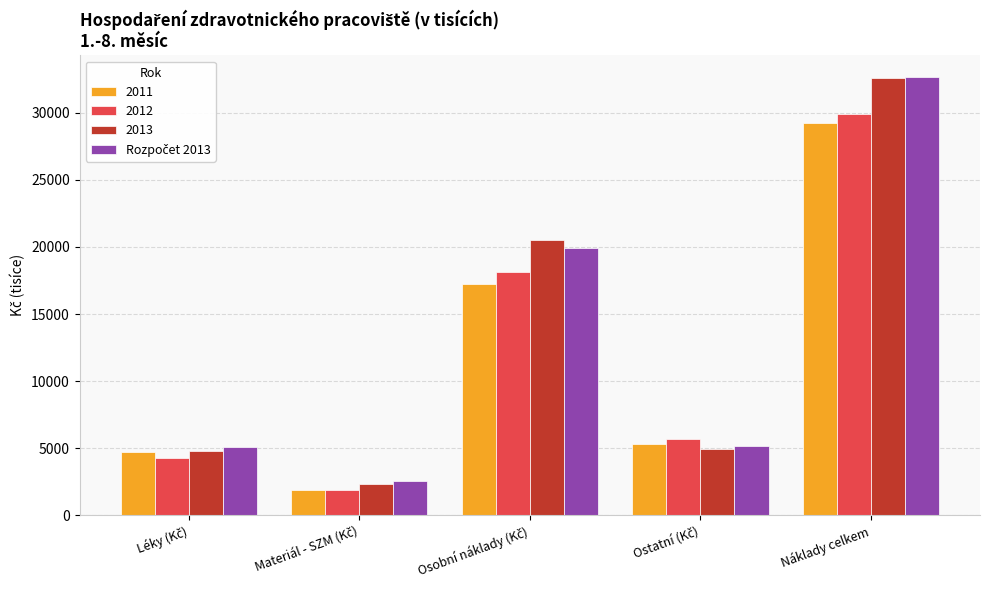

Which series has the widest spread of values?

2013